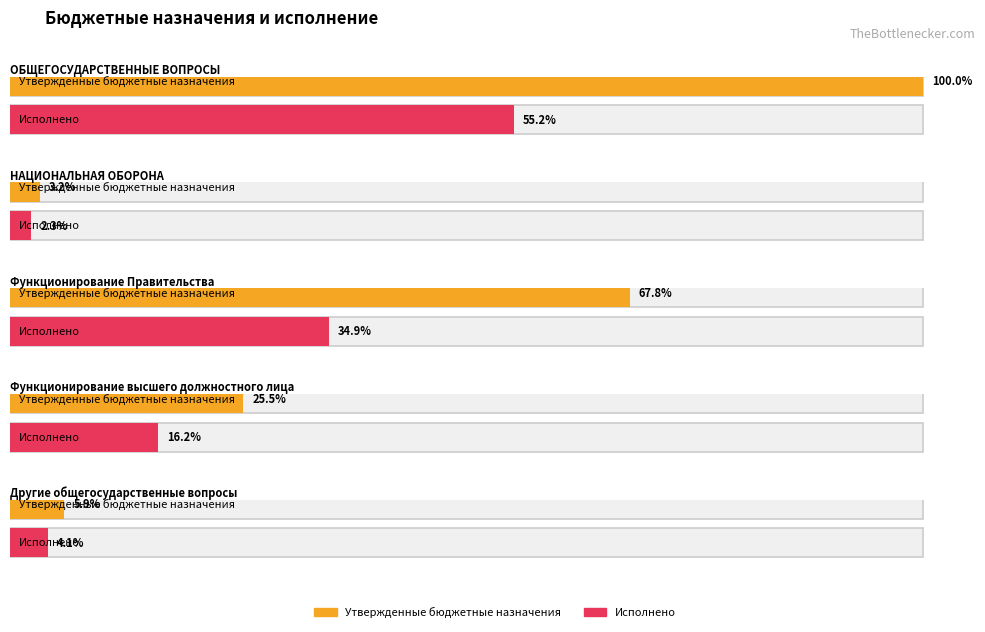

What is the label of the 2nd bar from the right?

Функционирование высшего должностного лица